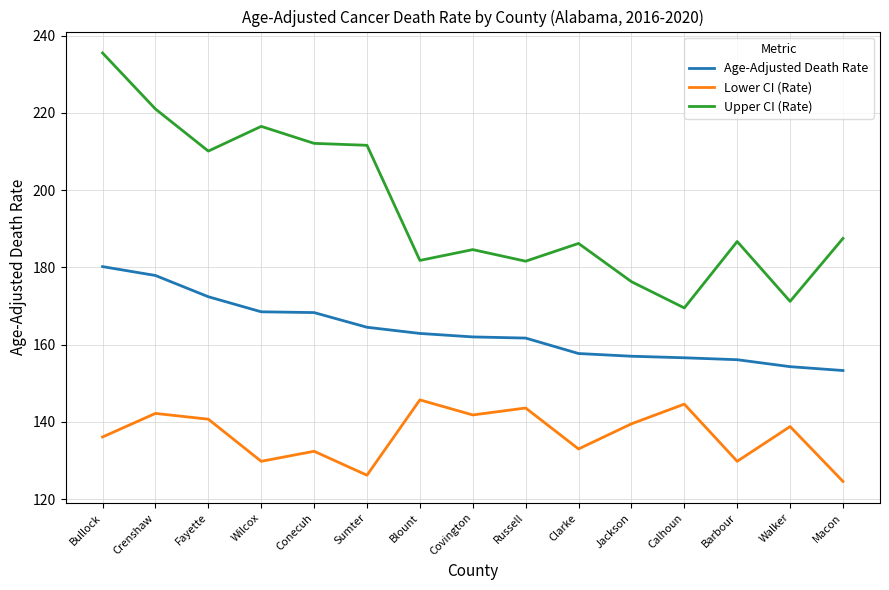

What is the difference between the maximum and minimum values in the Lower CI (Rate) series?

21.1